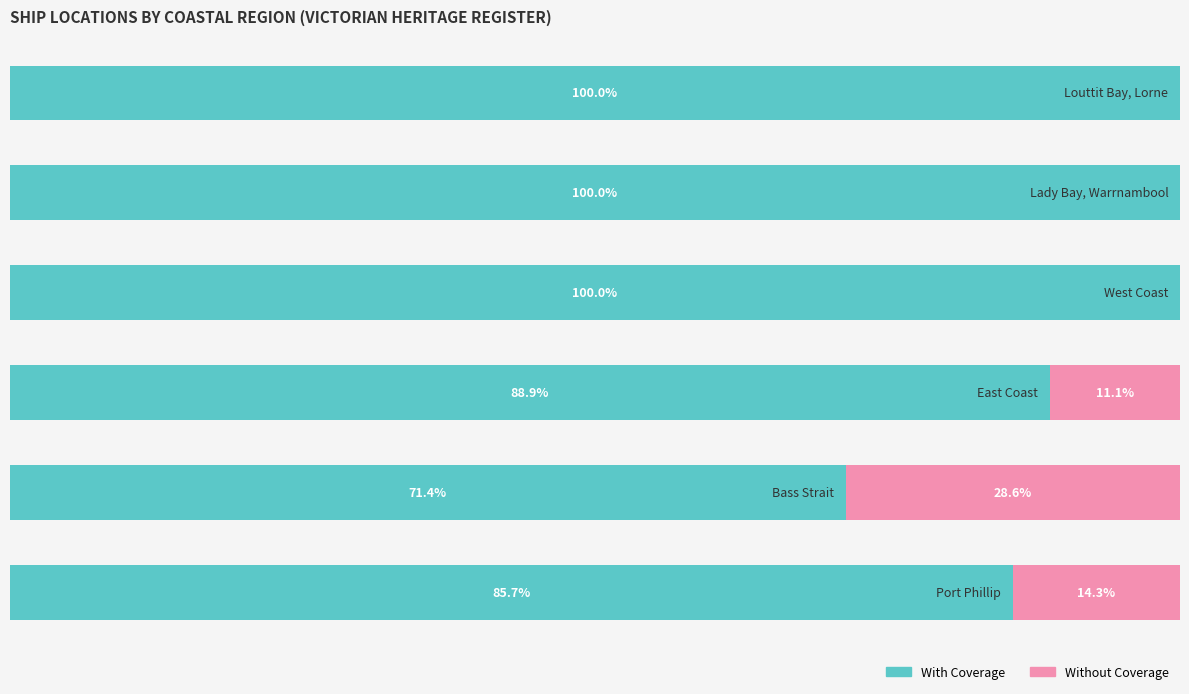

What are all the series names shown in the legend?

With Coverage, Without Coverage